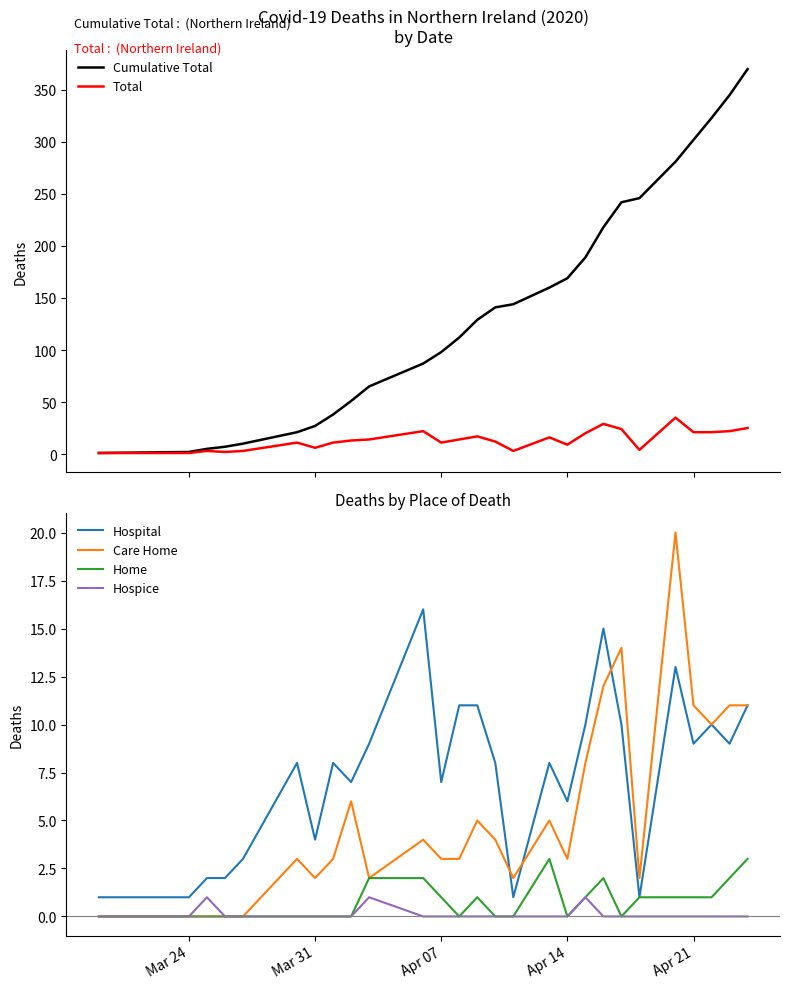

What is the maximum value for Total?

35